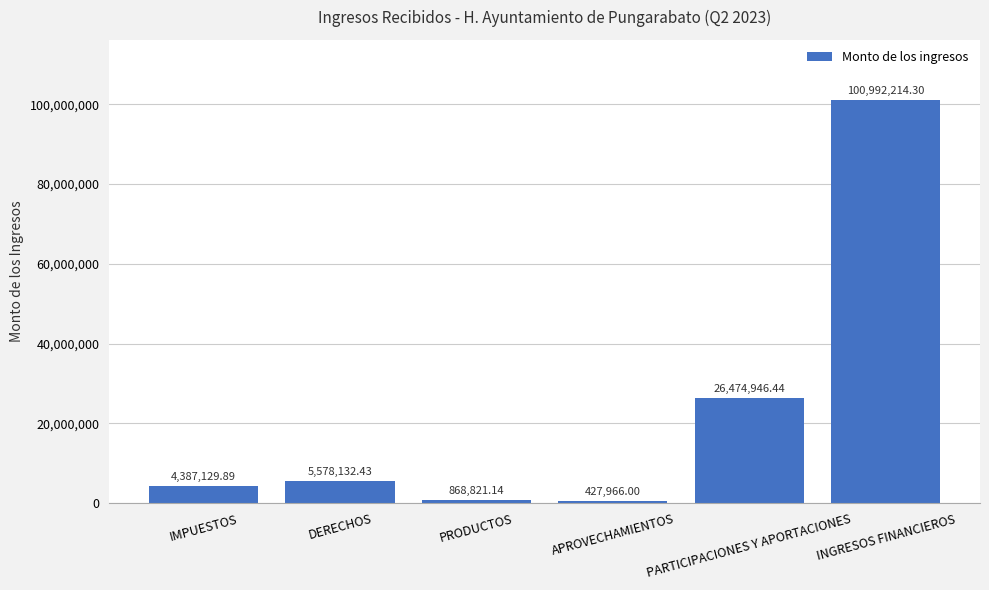

Which has a higher value, INGRESOS FINANCIEROS or PARTICIPACIONES Y APORTACIONES?

INGRESOS FINANCIEROS